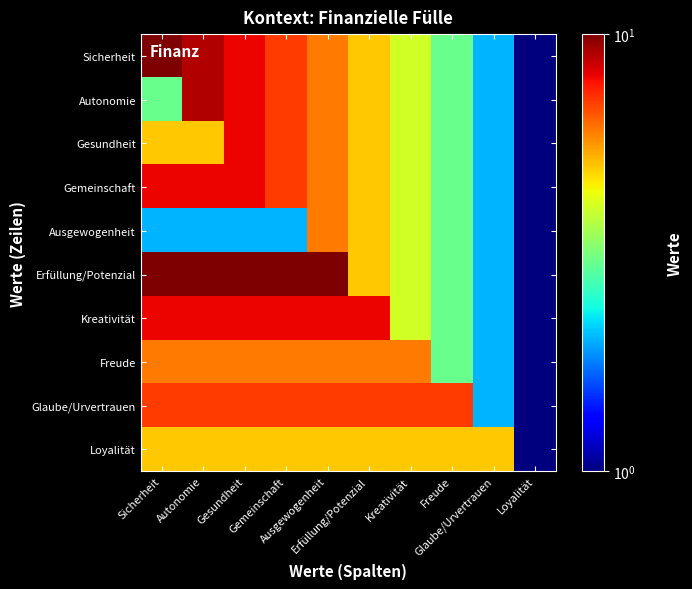

Reading right to left, extract all data points from this chart.

Sicherheit: Loyalität=1	Glaube/Urvertrauen=2	Freude=3	Kreativität=4	Erfüllung/Potenzial=5	Ausgewogenheit=6	Gemeinschaft=7	Gesundheit=8	Autonomie=9	Sicherheit=10
Autonomie: Loyalität=1	Glaube/Urvertrauen=2	Freude=3	Kreativität=4	Erfüllung/Potenzial=5	Ausgewogenheit=6	Gemeinschaft=7	Gesundheit=8	Autonomie=9	Sicherheit=3
Gesundheit: Loyalität=1	Glaube/Urvertrauen=2	Freude=3	Kreativität=4	Erfüllung/Potenzial=5	Ausgewogenheit=6	Gemeinschaft=7	Gesundheit=8	Autonomie=5	Sicherheit=5
Gemeinschaft: Loyalität=1	Glaube/Urvertrauen=2	Freude=3	Kreativität=4	Erfüllung/Potenzial=5	Ausgewogenheit=6	Gemeinschaft=7	Gesundheit=8	Autonomie=8	Sicherheit=8
Ausgewogenheit: Loyalität=1	Glaube/Urvertrauen=2	Freude=3	Kreativität=4	Erfüllung/Potenzial=5	Ausgewogenheit=6	Gemeinschaft=2	Gesundheit=2	Autonomie=2	Sicherheit=2
Erfüllung/Potenzial: Loyalität=1	Glaube/Urvertrauen=2	Freude=3	Kreativität=4	Erfüllung/Potenzial=5	Ausgewogenheit=10	Gemeinschaft=10	Gesundheit=10	Autonomie=10	Sicherheit=10
Kreativität: Loyalität=1	Glaube/Urvertrauen=2	Freude=3	Kreativität=4	Erfüllung/Potenzial=8	Ausgewogenheit=8	Gemeinschaft=8	Gesundheit=8	Autonomie=8	Sicherheit=8
Freude: Loyalität=1	Glaube/Urvertrauen=2	Freude=3	Kreativität=6	Erfüllung/Potenzial=6	Ausgewogenheit=6	Gemeinschaft=6	Gesundheit=6	Autonomie=6	Sicherheit=6
Glaube/Urvertrauen: Loyalität=1	Glaube/Urvertrauen=2	Freude=7	Kreativität=7	Erfüllung/Potenzial=7	Ausgewogenheit=7	Gemeinschaft=7	Gesundheit=7	Autonomie=7	Sicherheit=7
Loyalität: Loyalität=1	Glaube/Urvertrauen=5	Freude=5	Kreativität=5	Erfüllung/Potenzial=5	Ausgewogenheit=5	Gemeinschaft=5	Gesundheit=5	Autonomie=5	Sicherheit=5